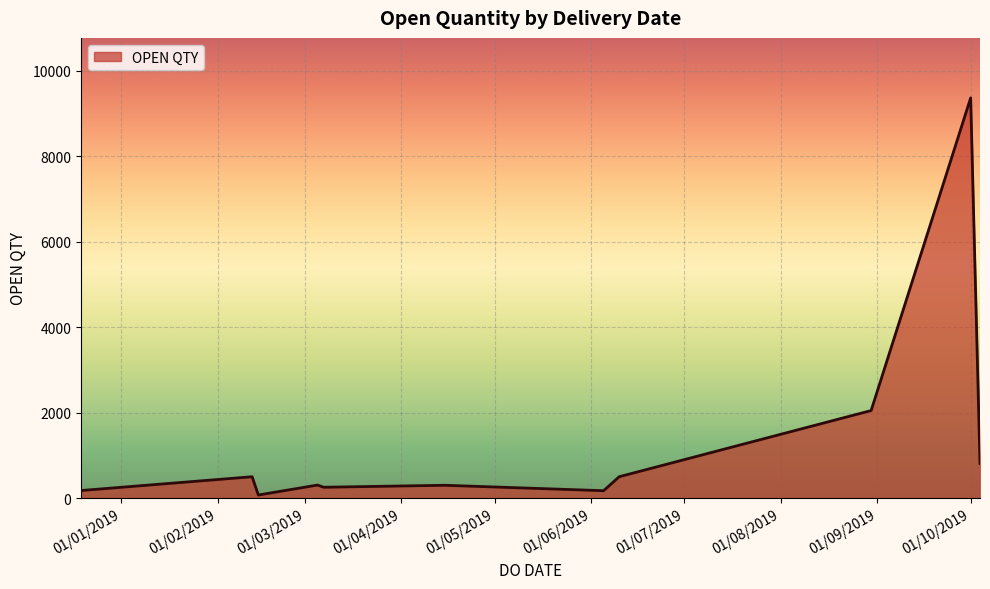

What is the difference between the maximum and minimum values?

9294